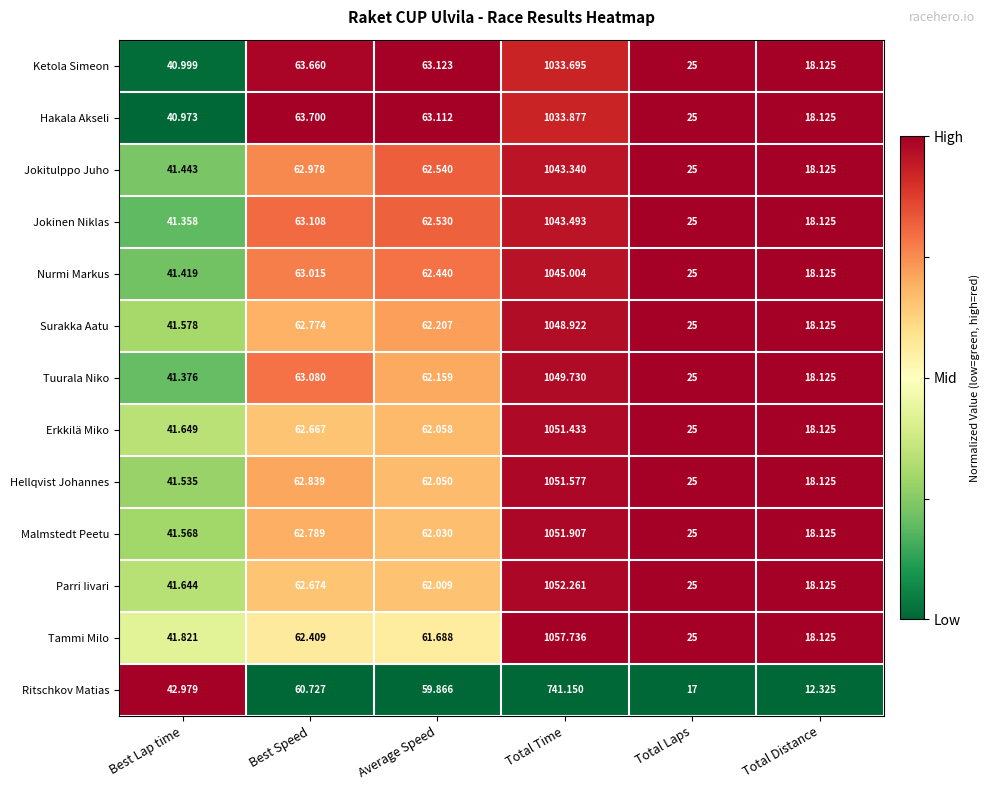

At which category does the chart reach its peak across all series?

Total Time